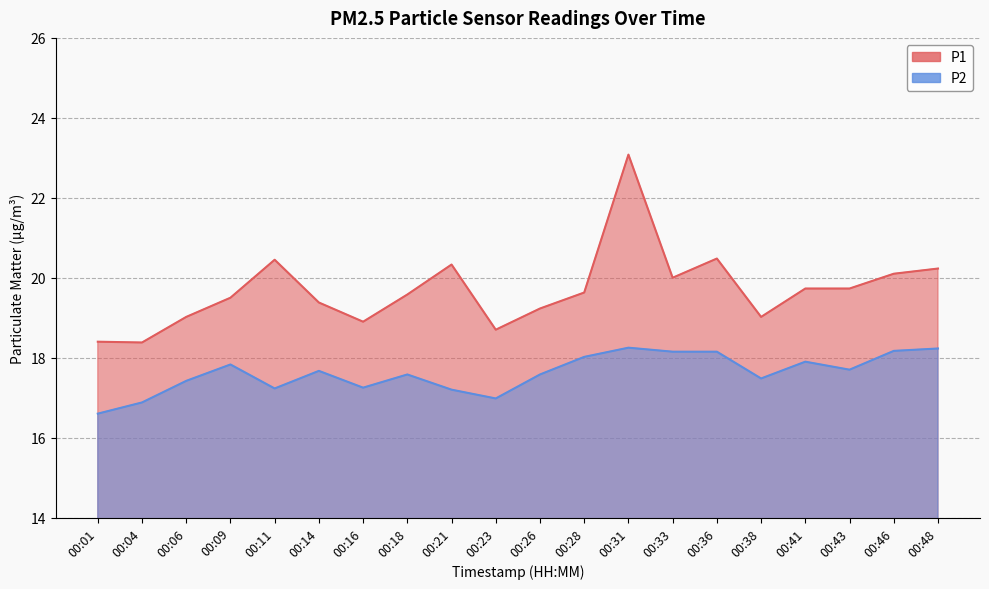

What is the sum of the P1 values at 00:18 and 00:33?

39.6